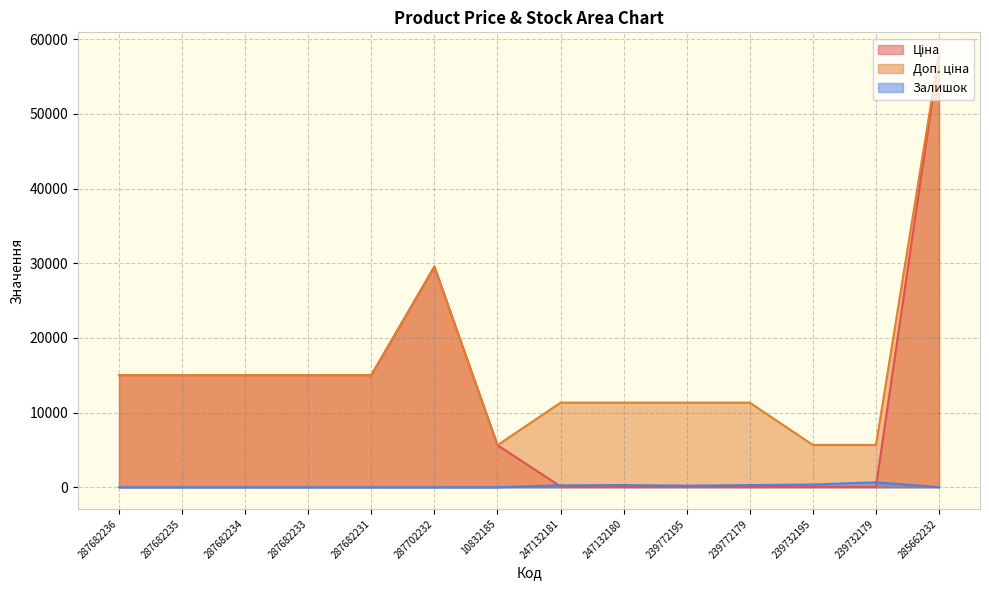

Is the value of Доп. ціна at 287682236 greater than the value of Ціна at 287682231?

No